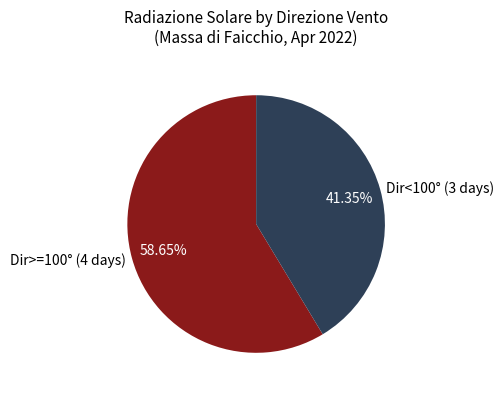

What is the ratio of the value at Dir<100° (3 days) to the value at Dir>=100° (4 days)?

0.7